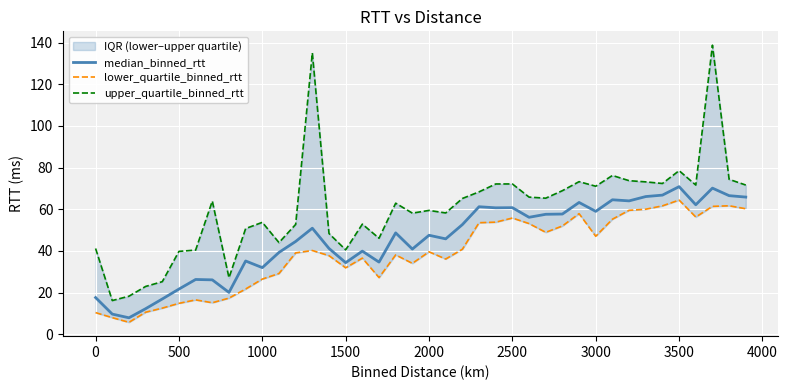

True or false: median_binned_rtt has a value of 60.8 at 2500.

True